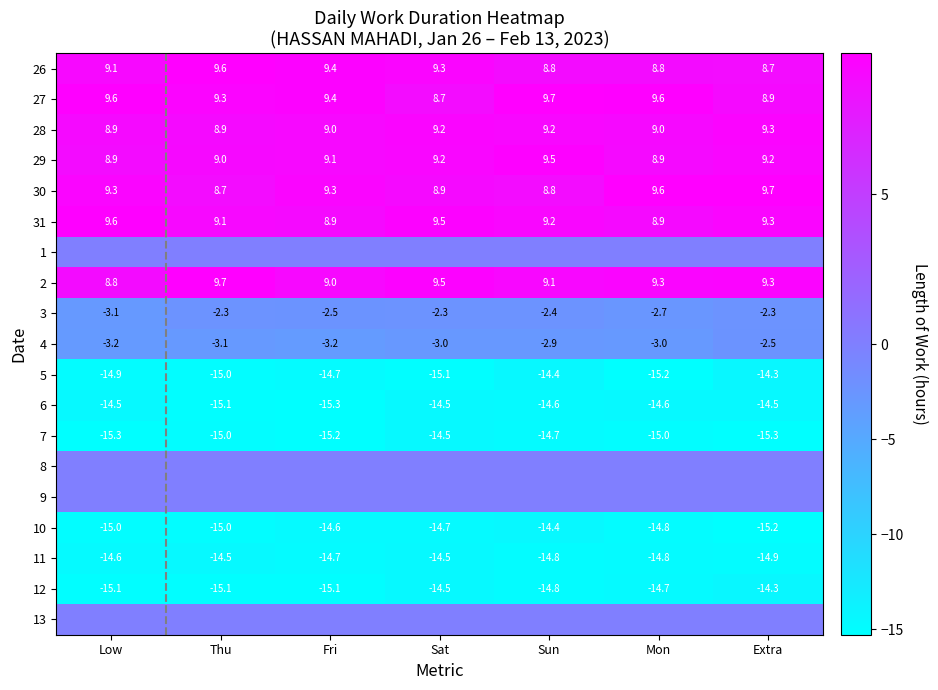

At which category is the sum across all series the highest?

Extra